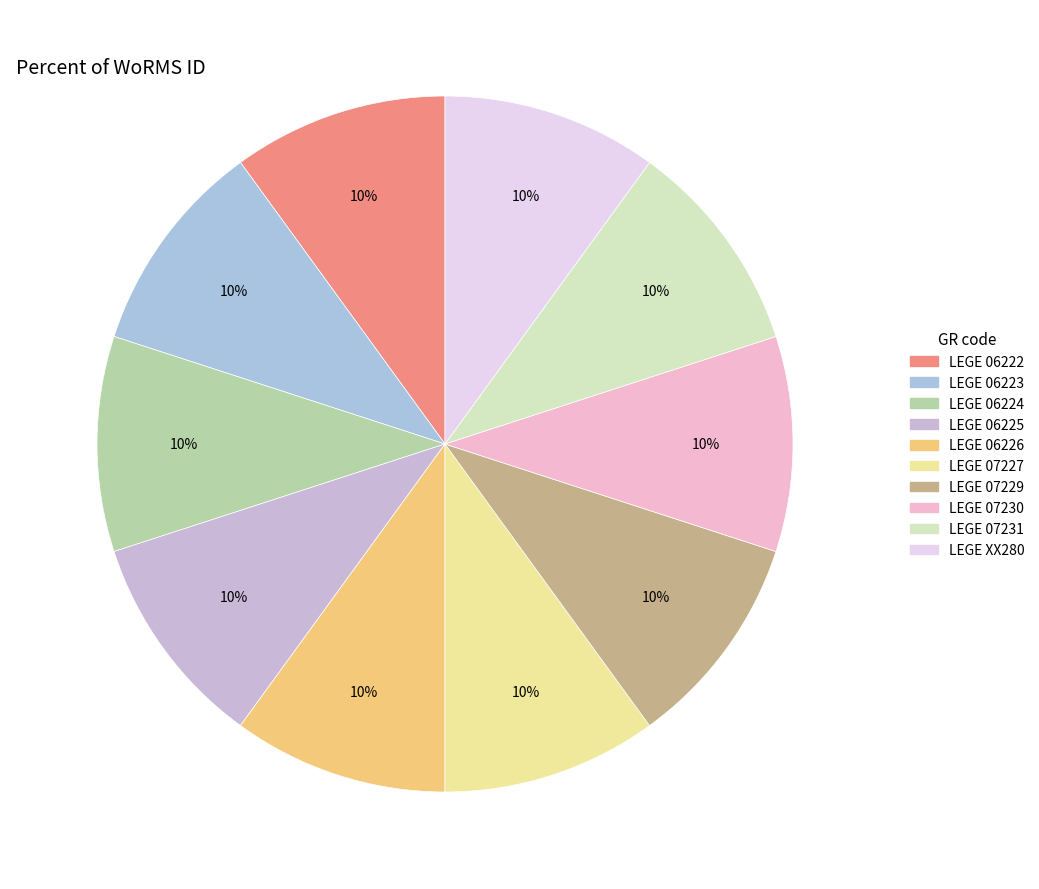

Which category has the smallest portion of the pie?

LEGE XX280